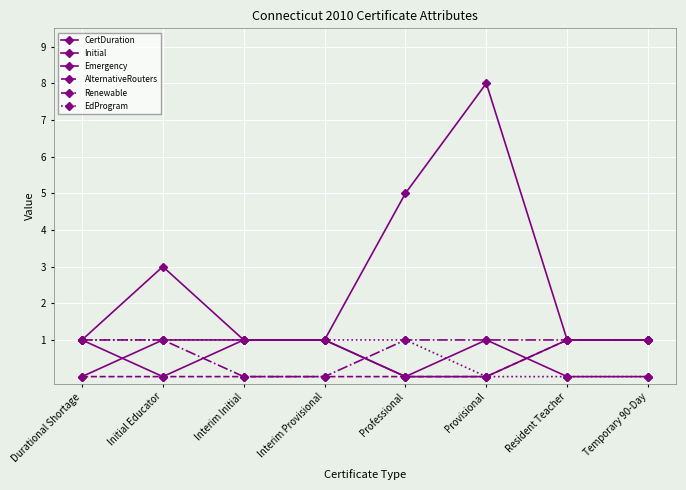

What is the label of the 1st point from the right?

Temporary 90-Day